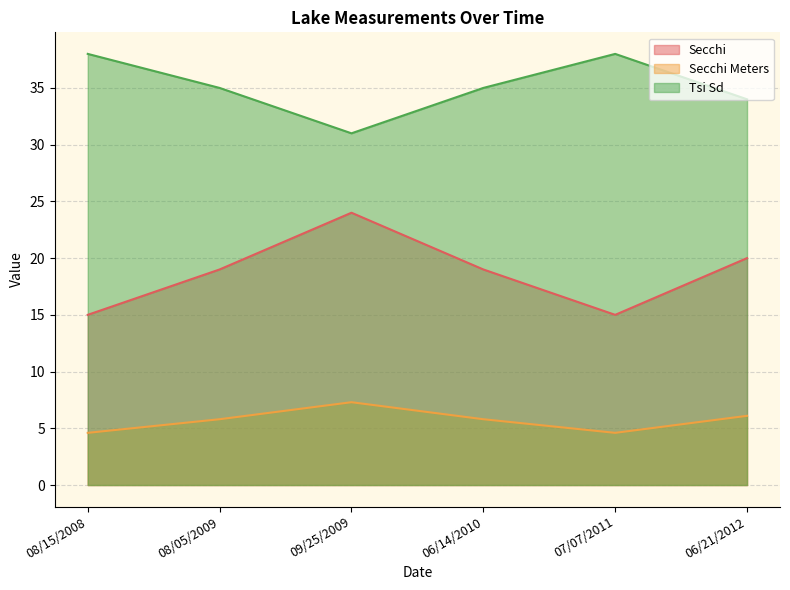

At which category does Secchi reach its first local peak?

09/25/2009